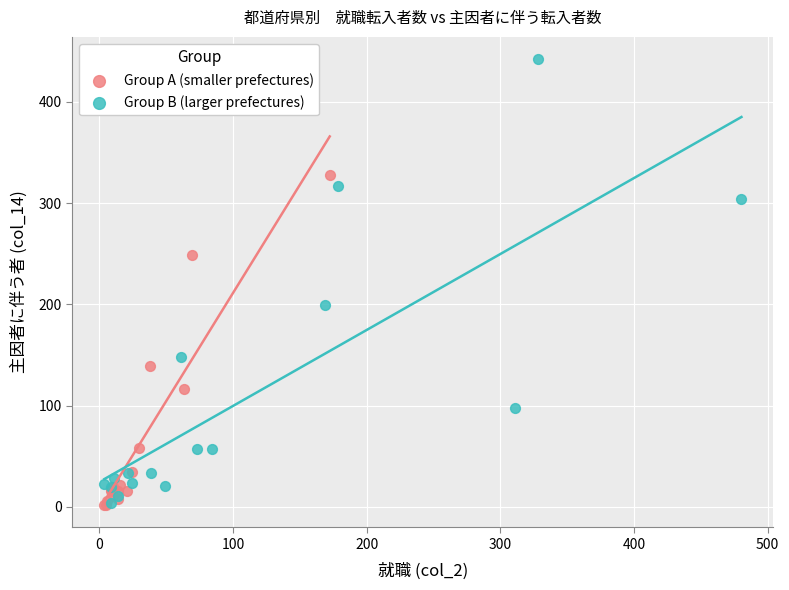

Which series has the widest spread of Y values?

Group B (larger prefectures)